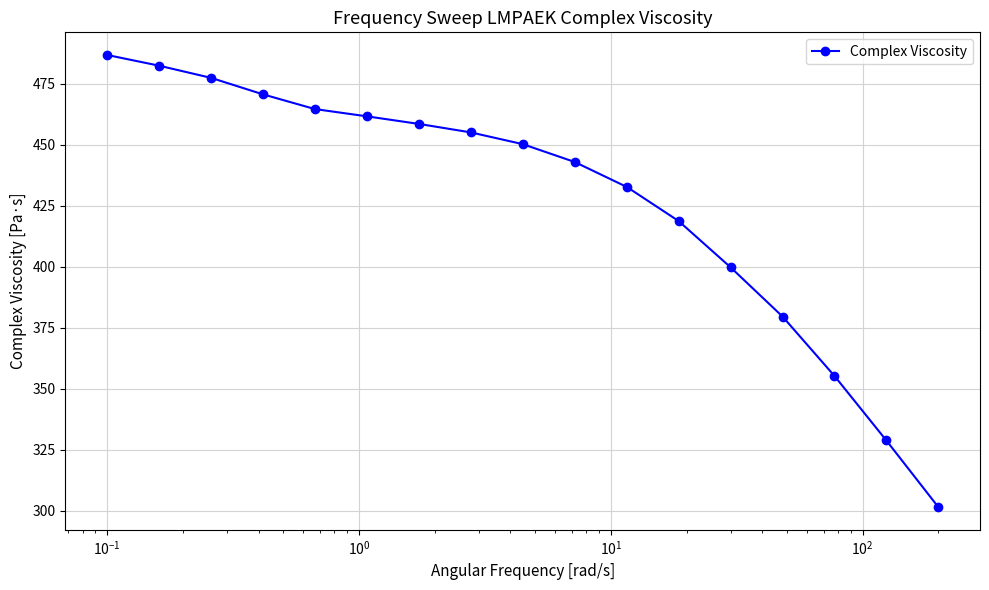

What is the value of the 11th point from the left?

432.6